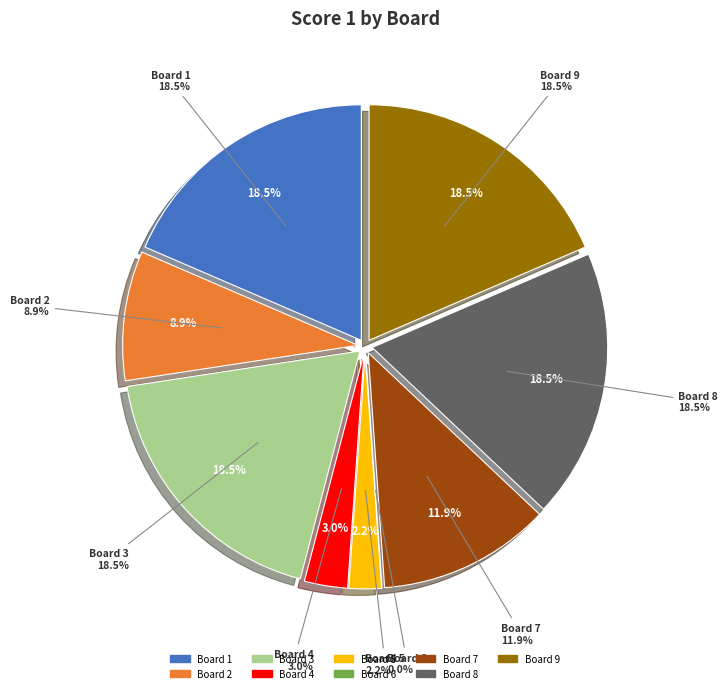

True or false: Board 8 accounts for 13% of the total.

False